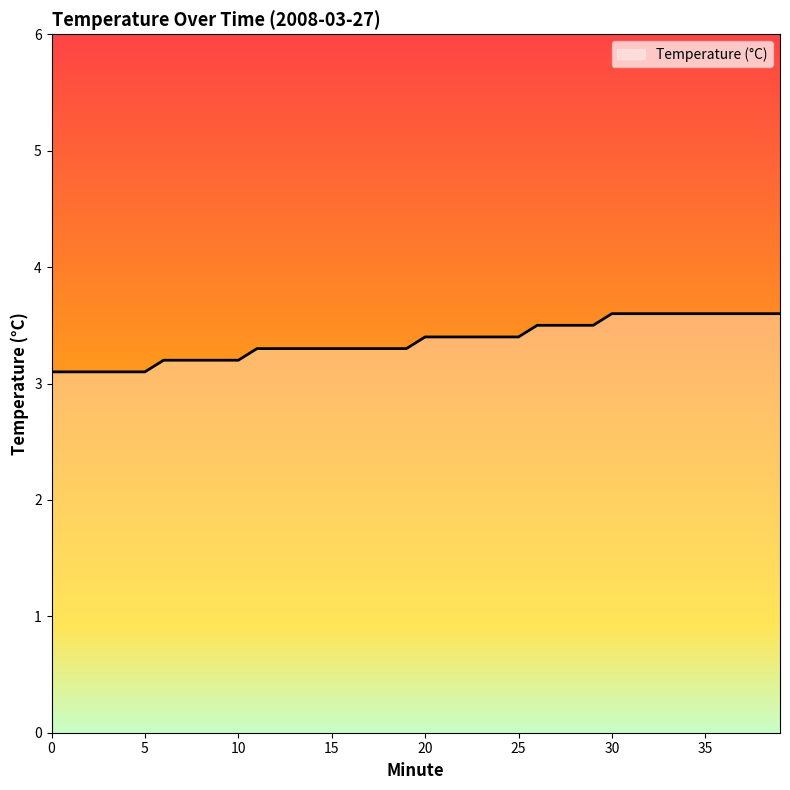

What is the greatest value displayed?

3.6